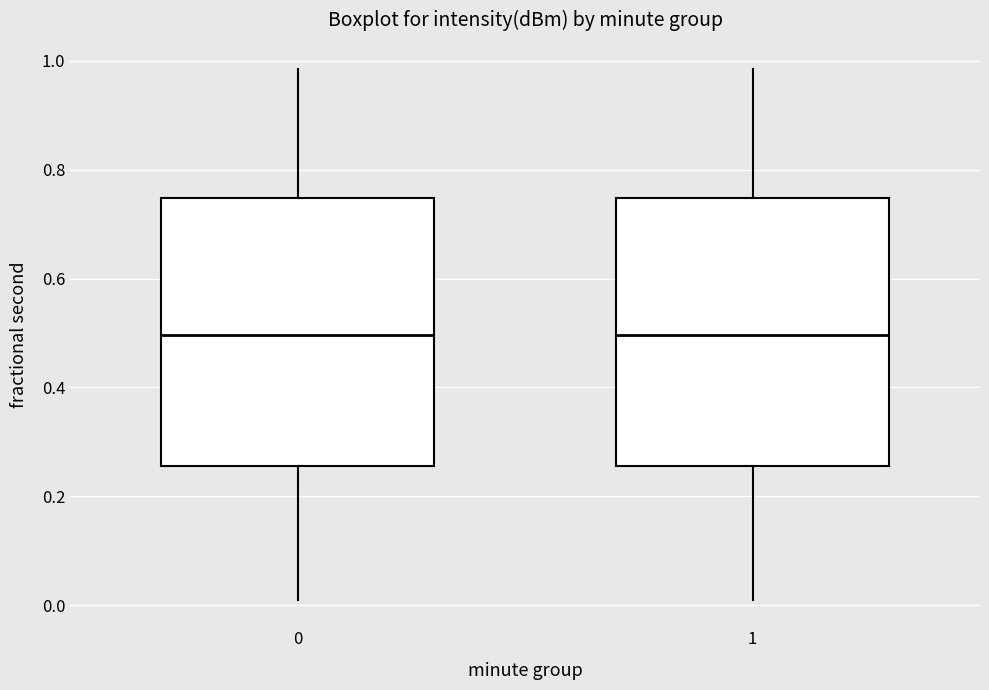

Reading left to right, transcribe this box plot: for each box, give where its median line is, the range the box spans, and where its two whiskers end, as read against the y-axis. The values are not printed on the chart, so give them approximately, as read against the axis.

0: median 0.50, box 0.26 to 0.74, whiskers 0.00 to 0.98
1: median 0.50, box 0.26 to 0.74, whiskers 0.00 to 0.98